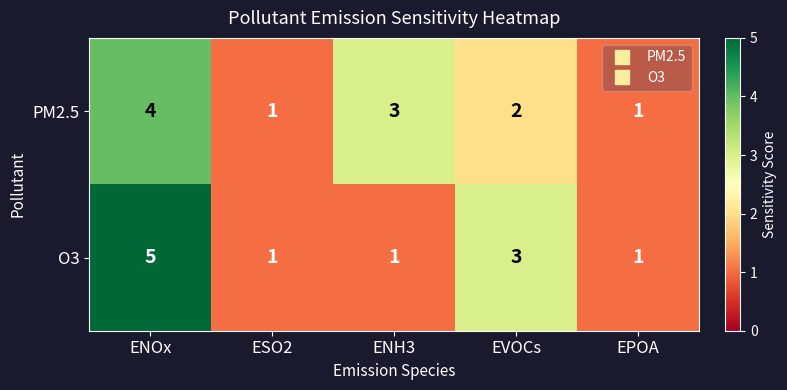

How many PM2.5 values are between 1 and 3?

4